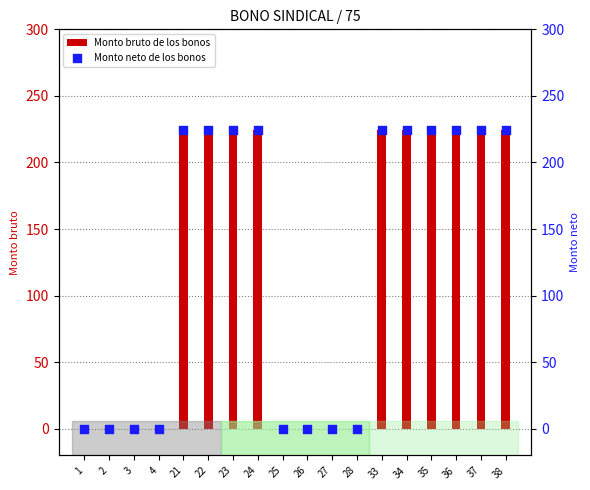

Which series reaches the maximum Y coordinate?

Monto bruto de los bonos